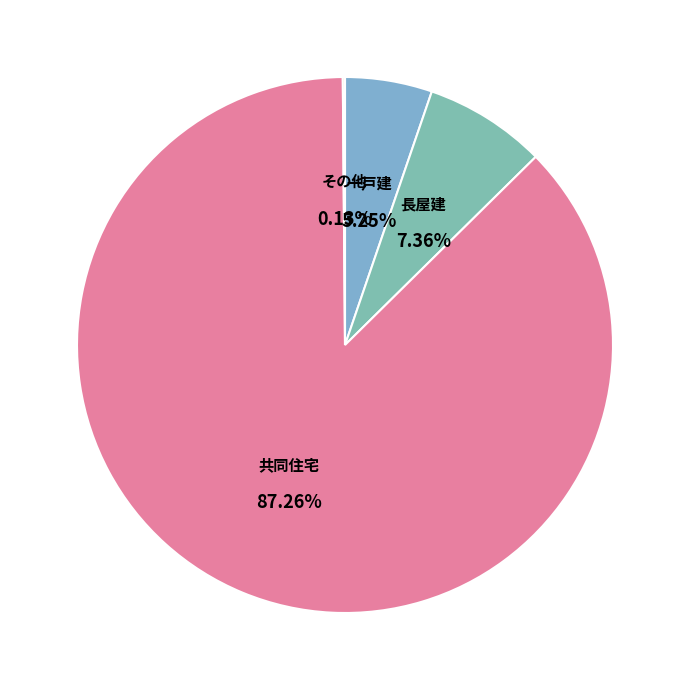

Count the number of slices in the pie.

4